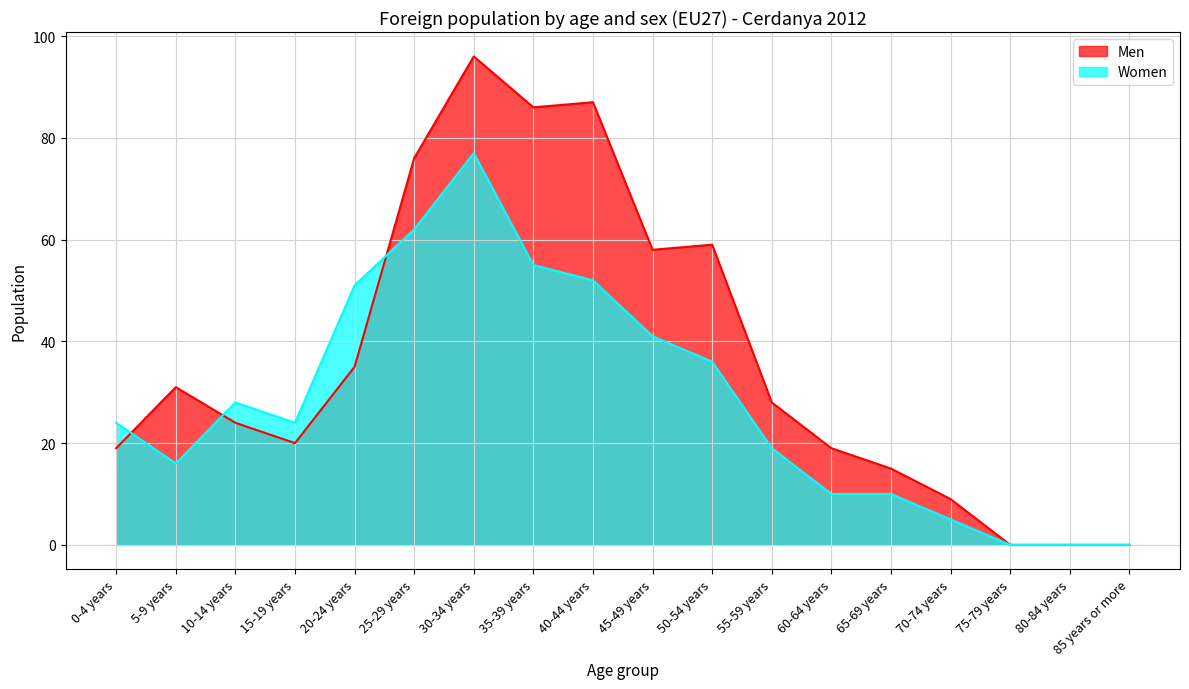

After their last crossing, which series has the higher values: Men or Women?

Men